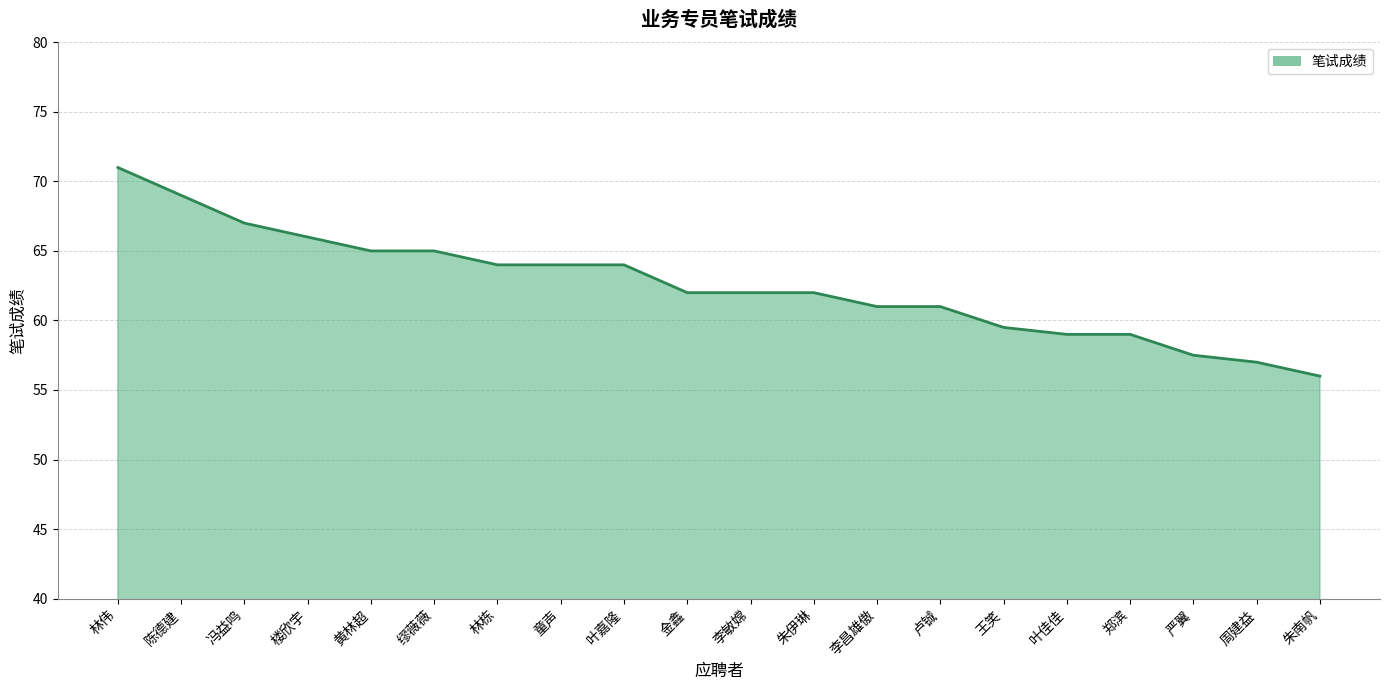

What position from the left is 李昌雄傲?

13